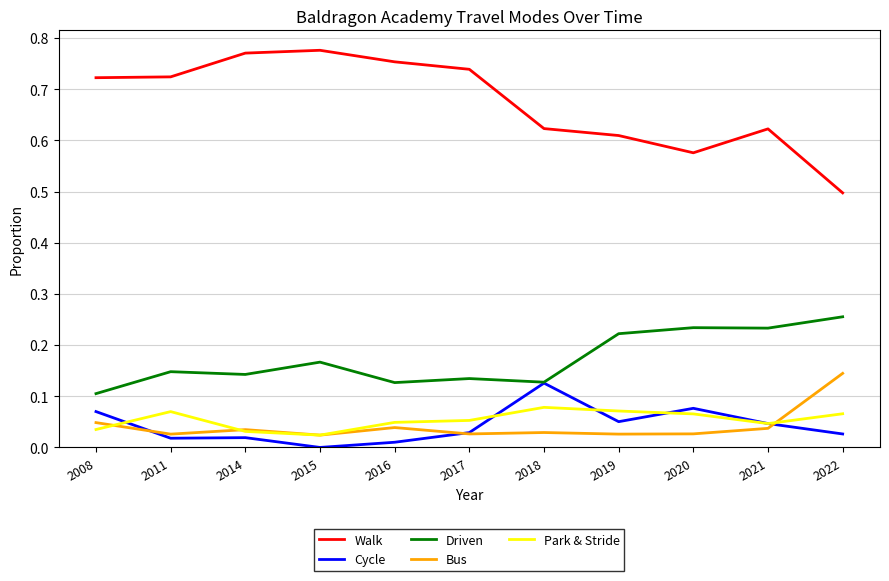

Which series has the largest range (max minus min)?

Walk